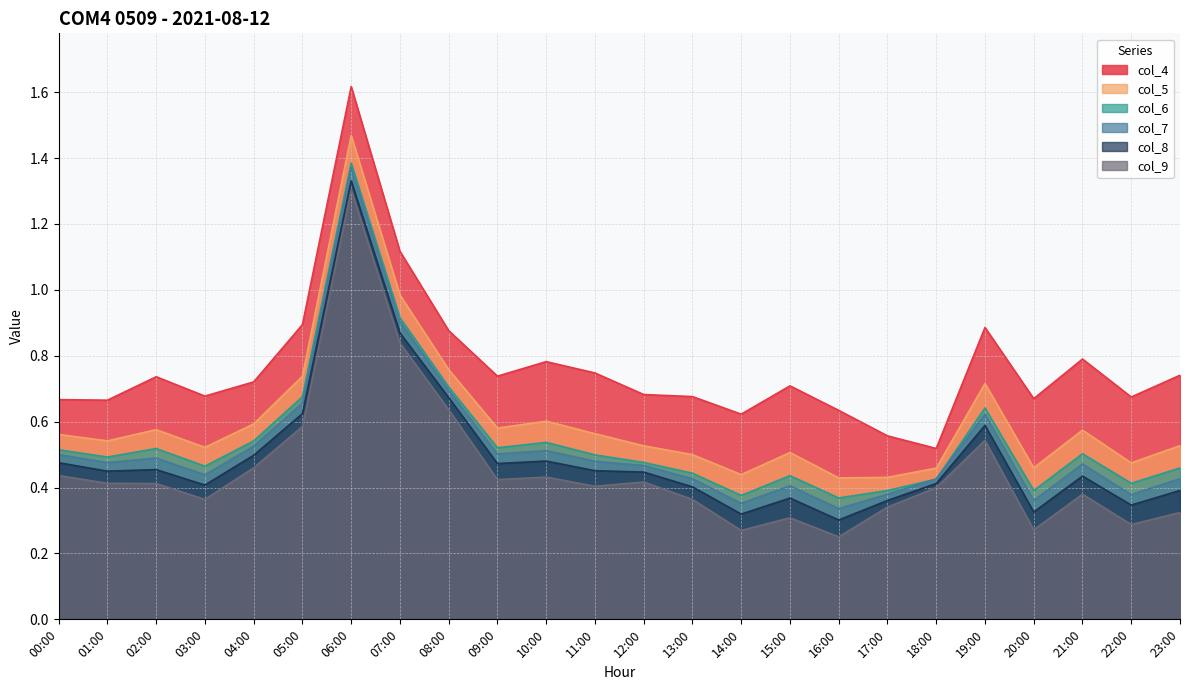

At how many categories does at least one series exceed 0?

24